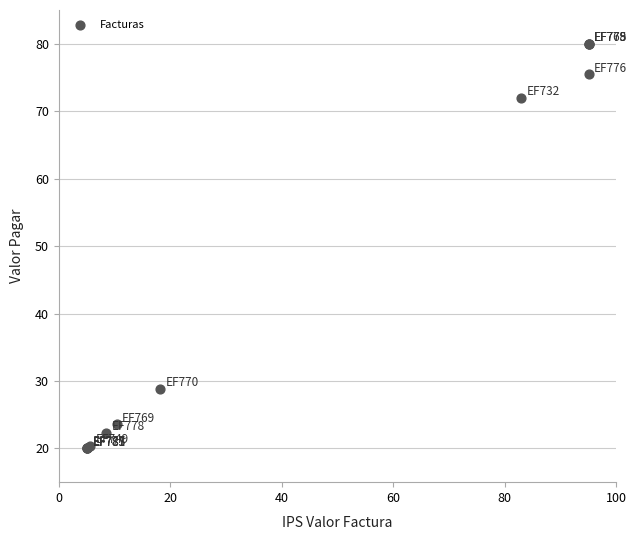

What Y value in the scatter plot is closest to 50?

28.8